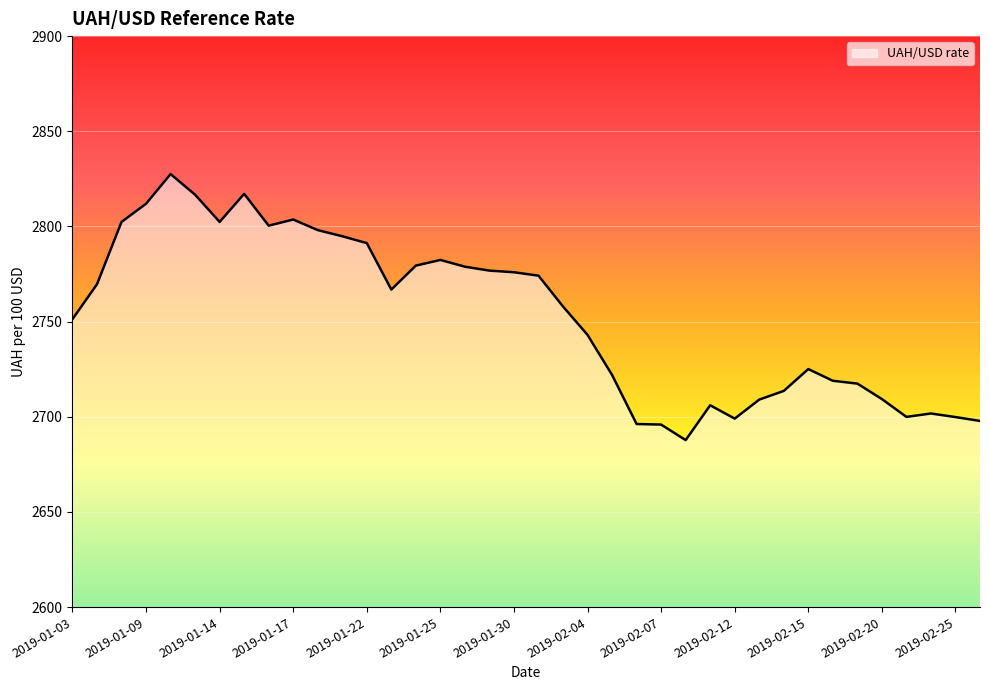

What is the sum of all values?

104622.4